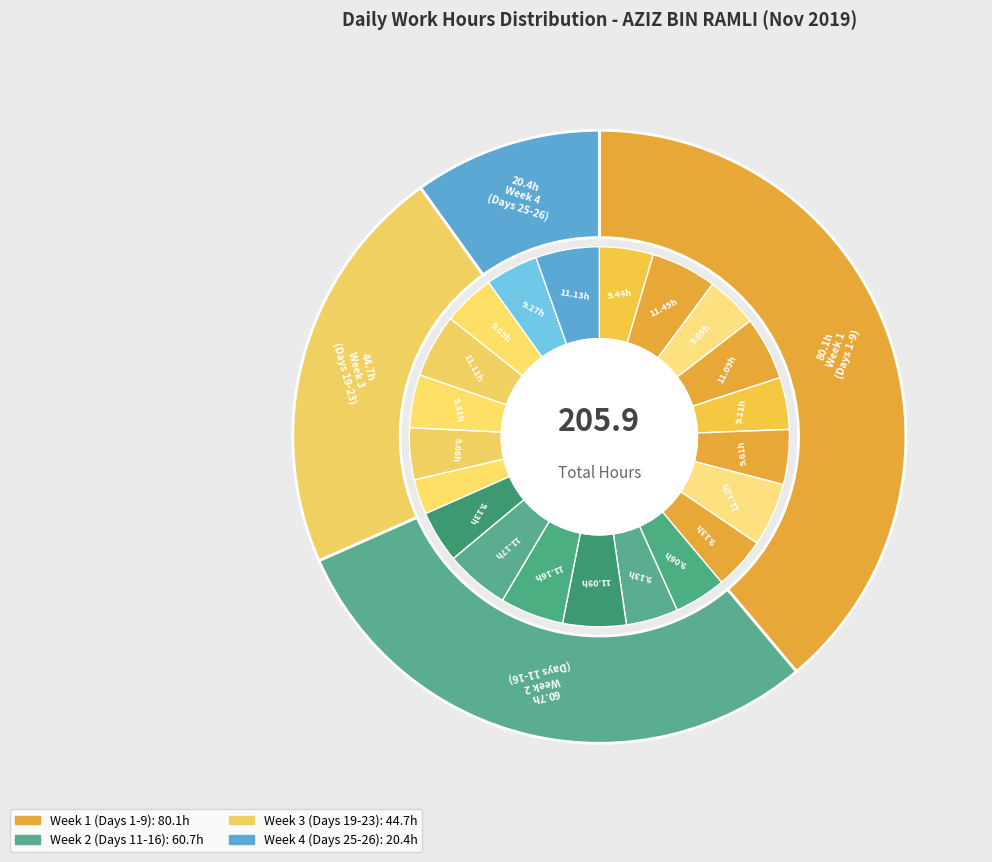

Rank the categories by value from lowest to highest.

Day 19, Day 11, Day 20, Day 4, Day 23, Day 6, Day 9, Day 12, Day 16, Day 25, Day 21, Day 1, Day 7, Day 5, Day 13, Day 22, Day 8, Day 26, Day 14, Day 15, Day 2